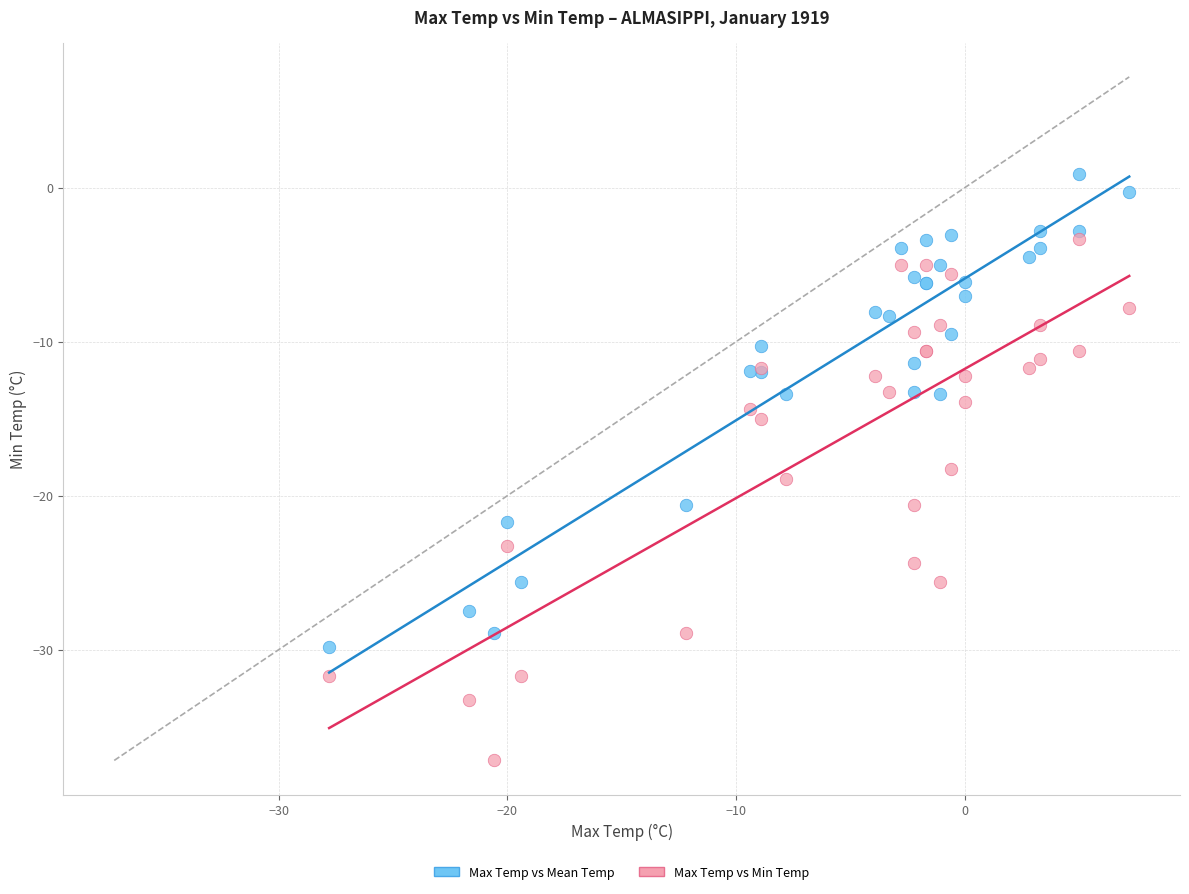

What is the X range (max minus min) for the scatter plot?

35.0